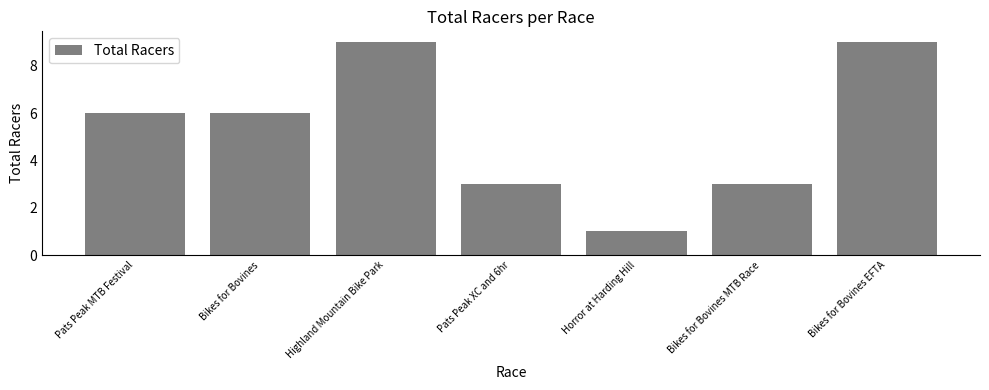

Read the value at Bikes for Bovines.

6